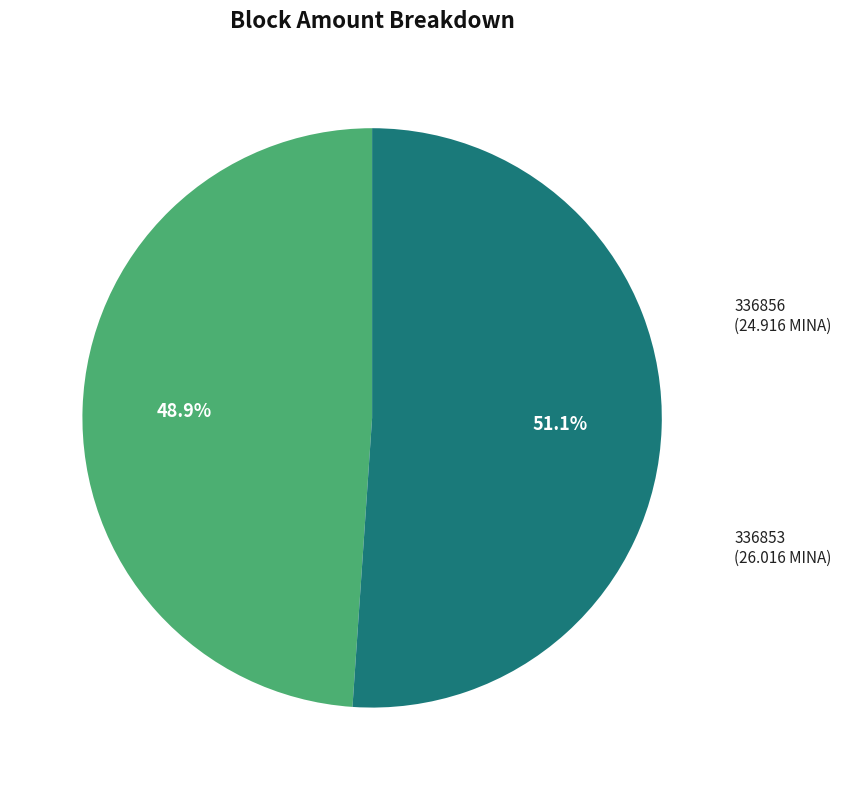

Does any single category account for the majority?

Yes